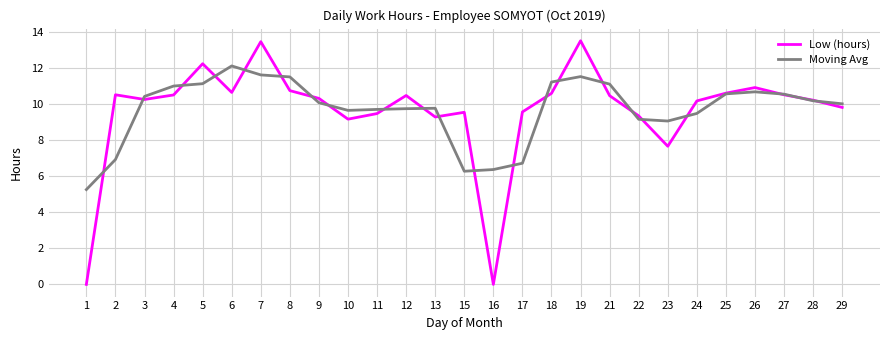

What is the highest value of the Moving Avg series?

12.1